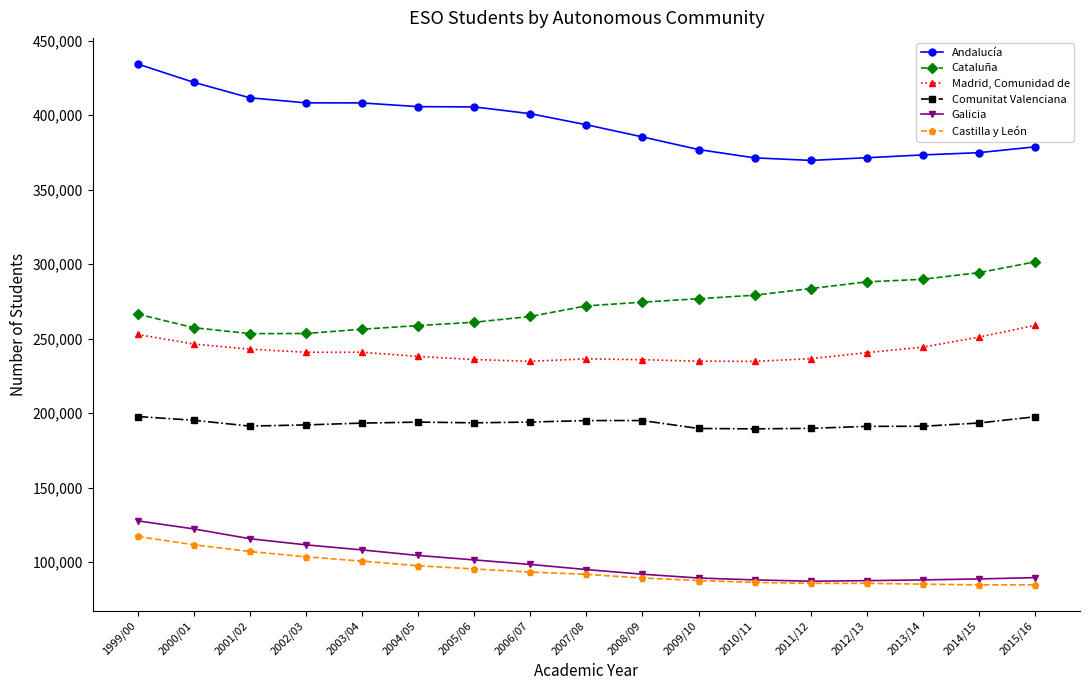

Rank the series by their maximum value, from lowest to highest.

Castilla y León, Galicia, Comunitat Valenciana, Madrid, Comunidad de, Cataluña, Andalucía